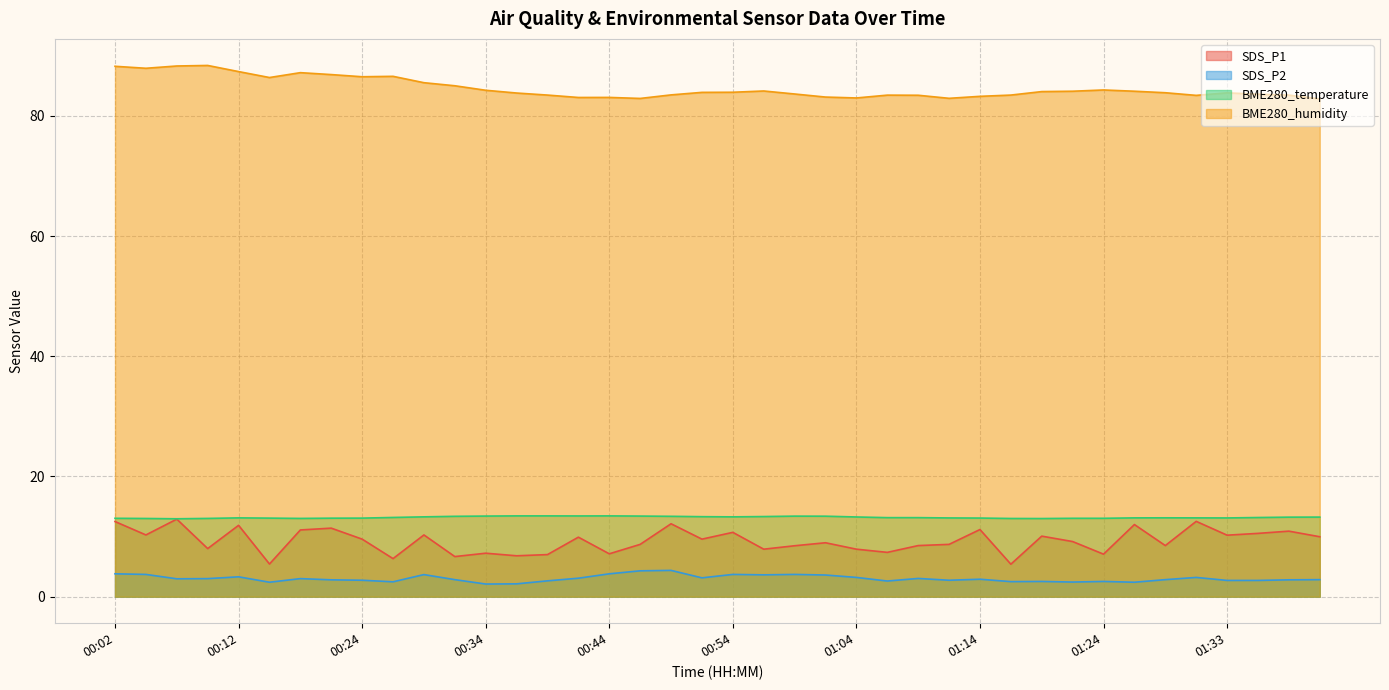

What is the spread (max minus min) of values at 00:37?

81.7